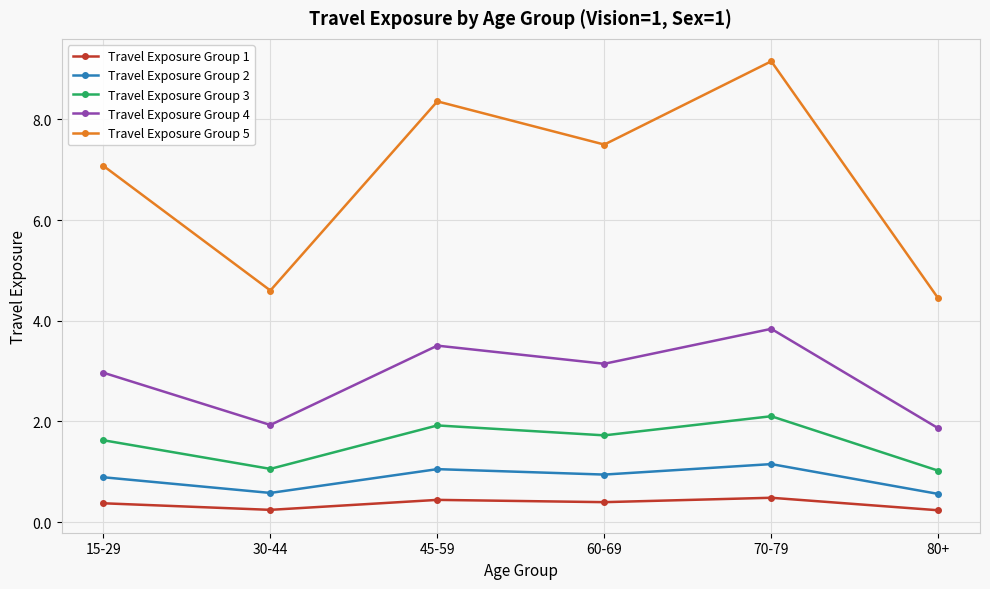

True or false: Travel Exposure Group 3 and Travel Exposure Group 5 intersect in this chart.

False